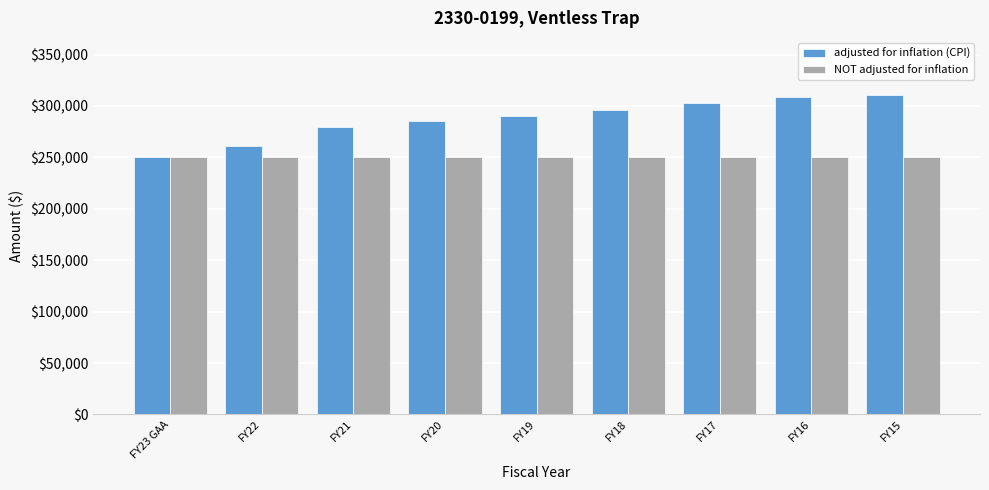

Reading left to right, transcribe all the data shown in this chart.

adjusted for inflation (CPI): FY23 GAA=250000	FY22=260816	FY21=279094	FY20=285482	FY19=289994	FY18=296006	FY17=302642	FY16=308272	FY15=310321
NOT adjusted for inflation: FY23 GAA=250000	FY22=250000	FY21=250000	FY20=250000	FY19=250000	FY18=250000	FY17=250000	FY16=250000	FY15=250000